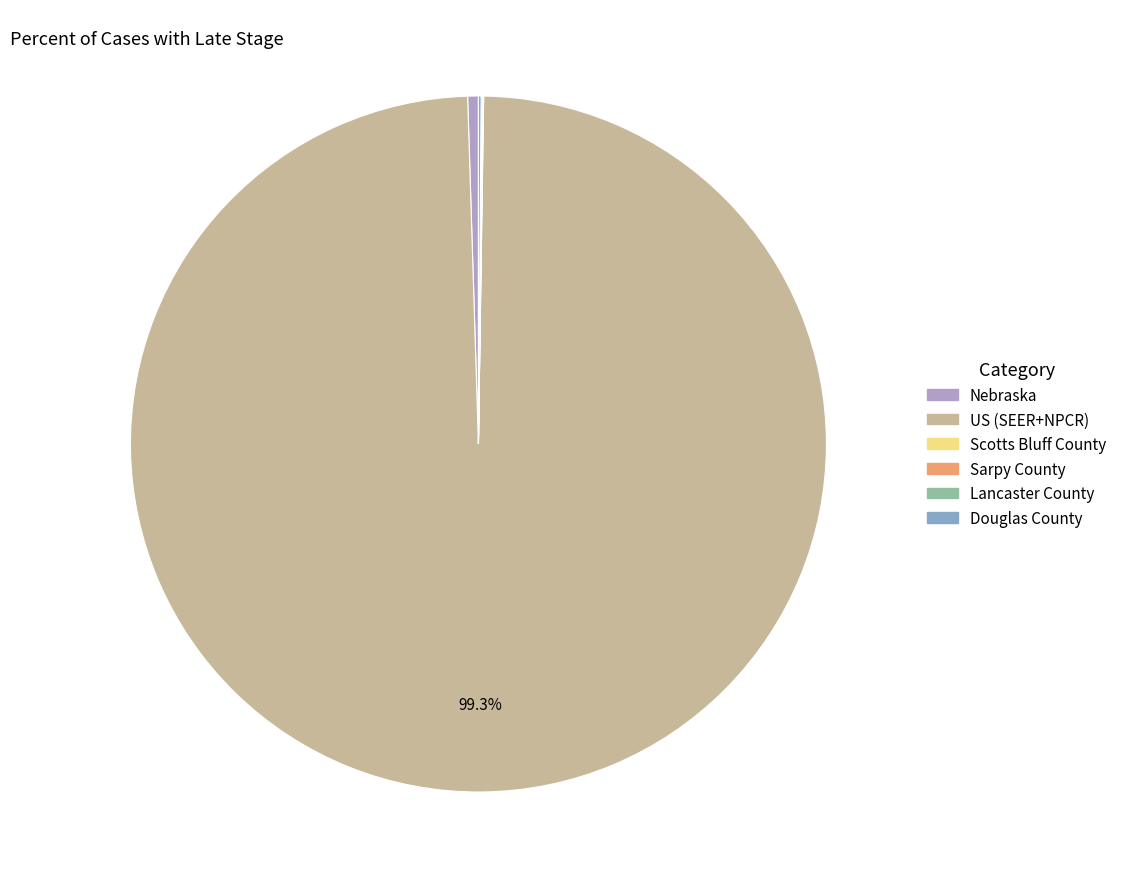

How much of the chart is everything except US (SEER+NPCR)?

0.7%